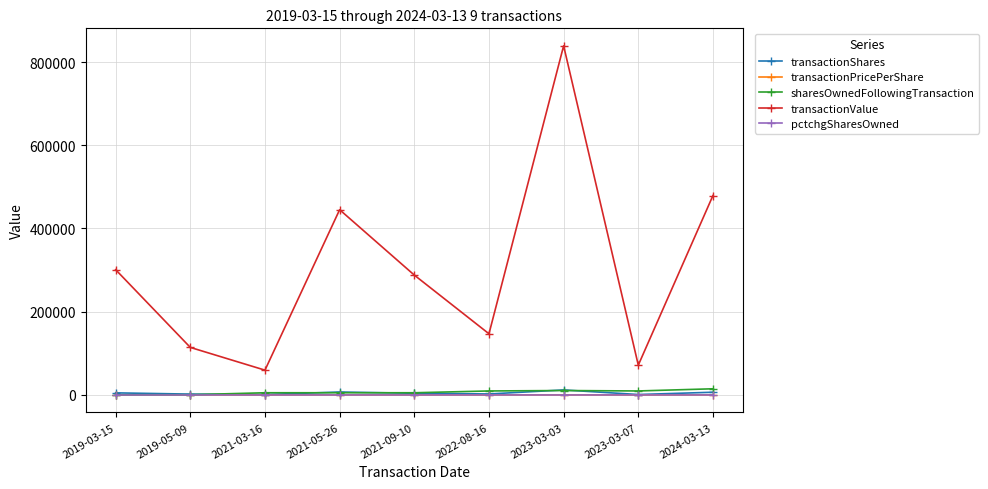

What is the label of the 7th point from the left?

2023-03-03